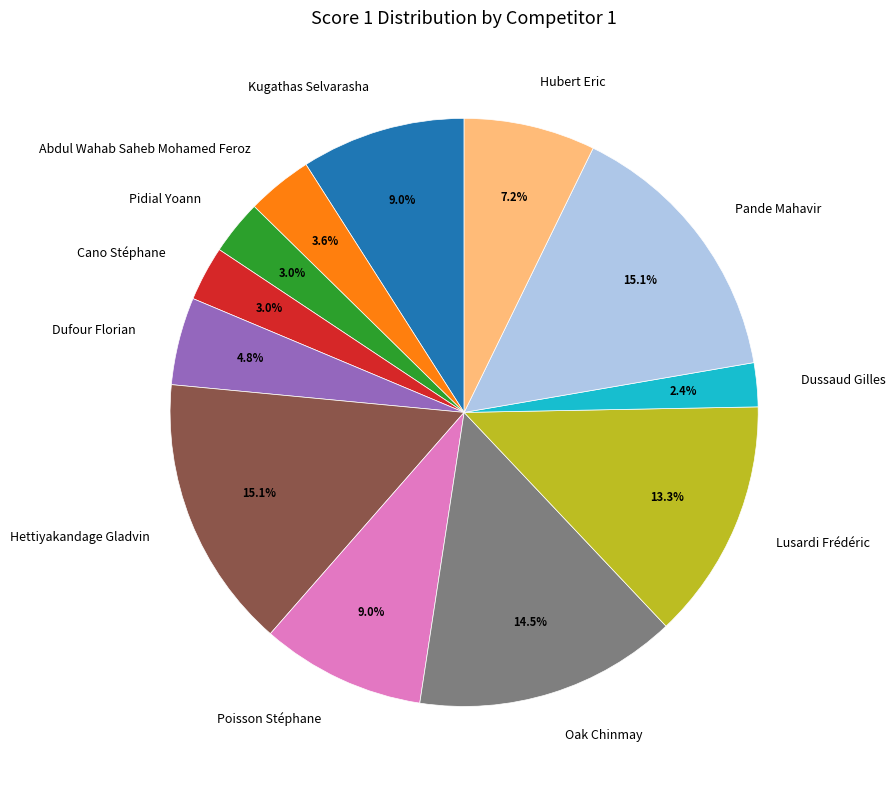

What percentage do Pidial Yoann and Dufour Florian together represent?

7.8%